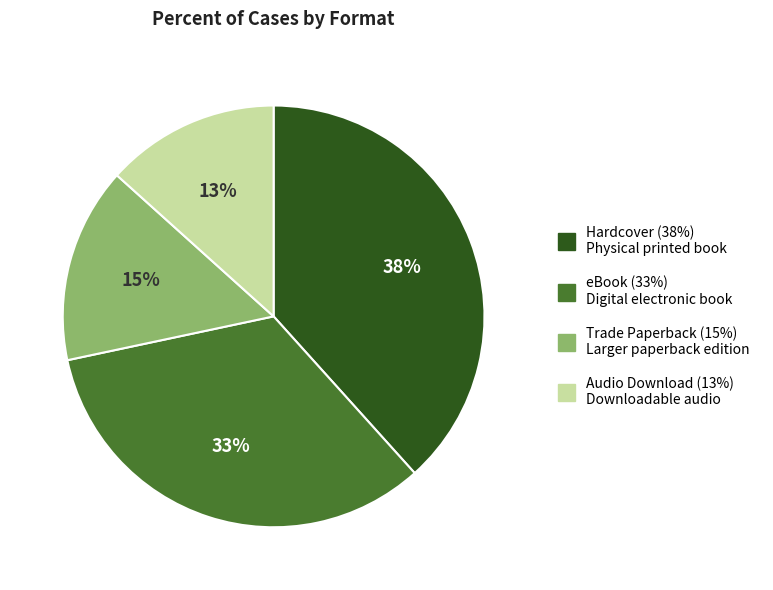

To the nearest percent, what is the difference between the largest and smallest slice percentages?

25%